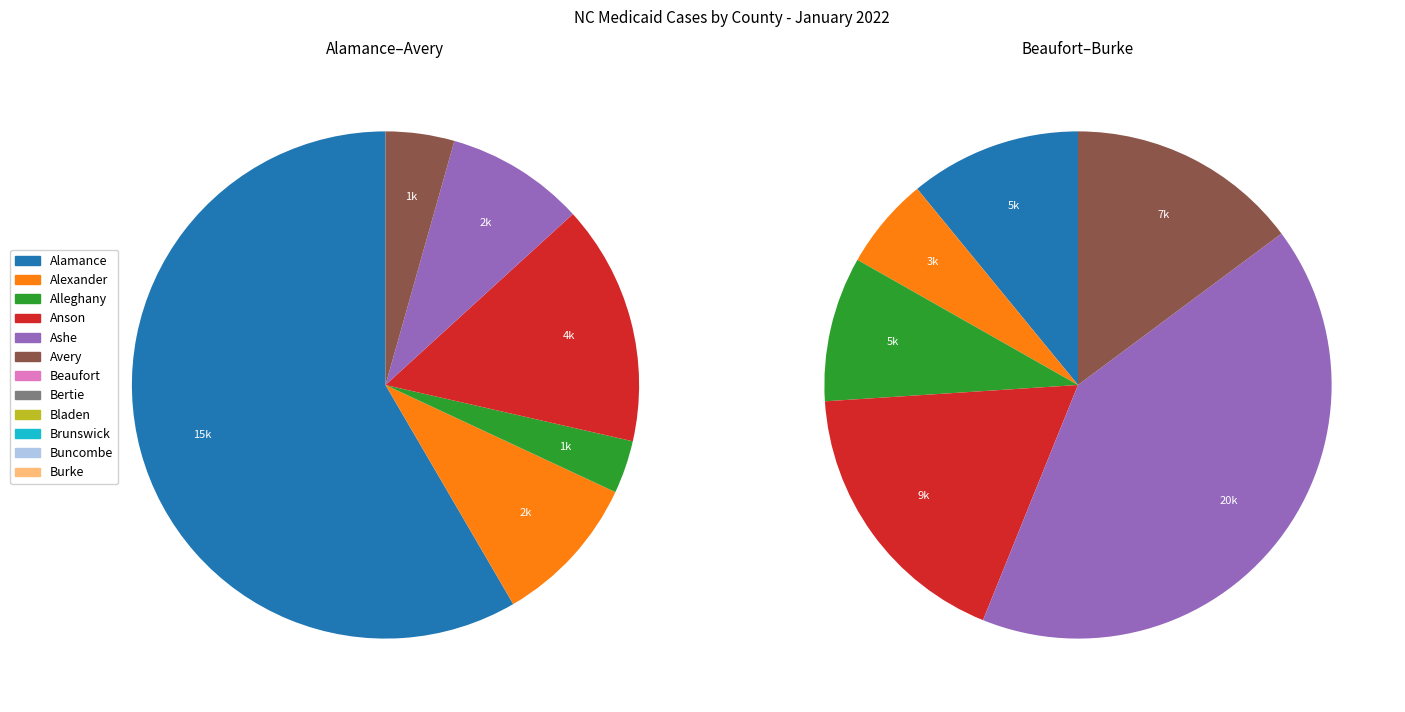

Which slice is the largest?

Buncombe